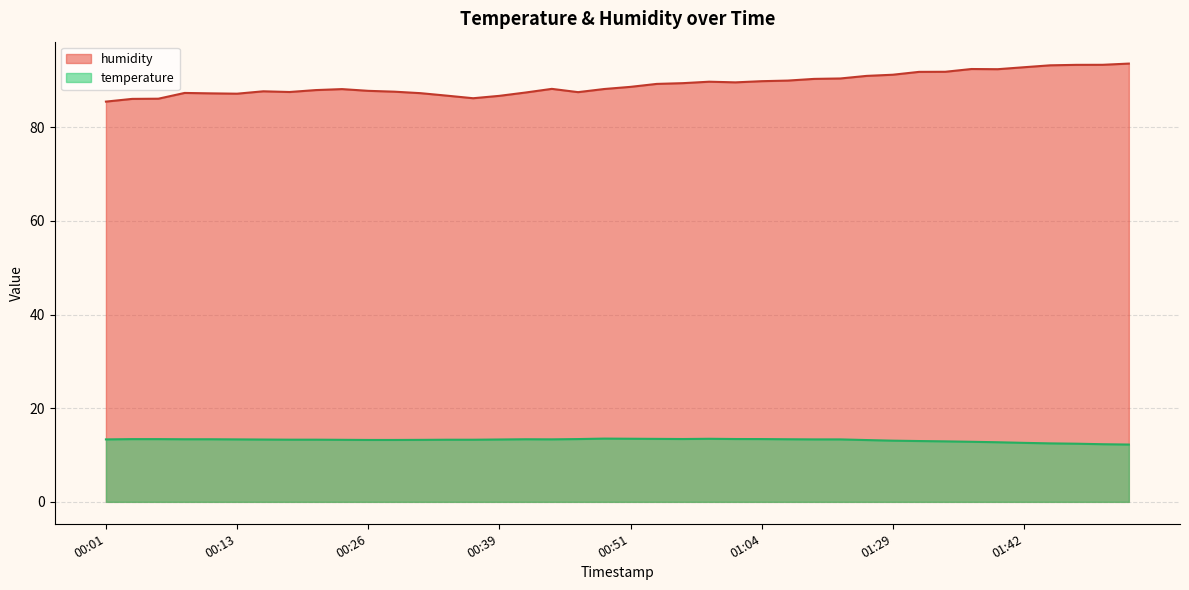

Is the value of temperature at 00:39 greater than the value of humidity at 00:51?

No